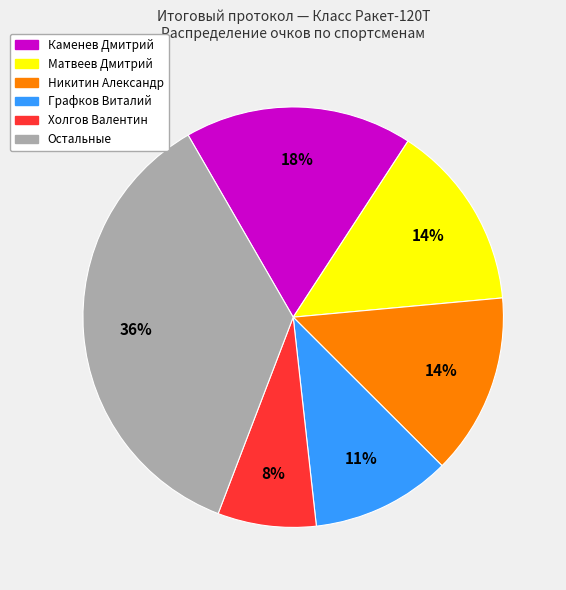

Does any single category account for the majority?

No